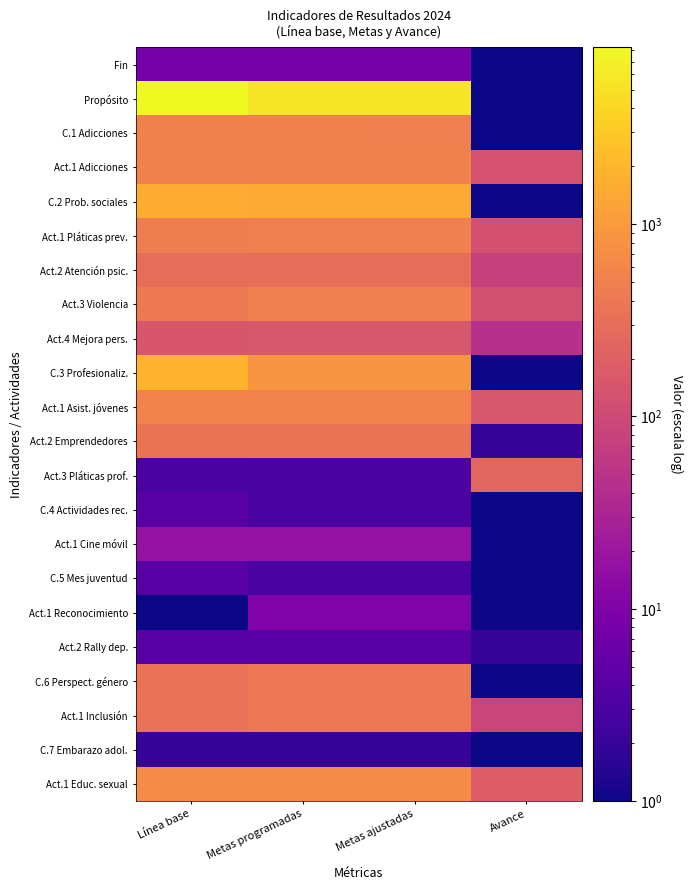

Count the number of categories in the chart.

4